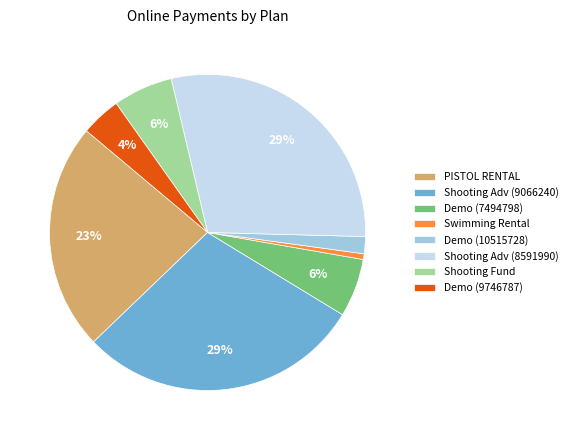

Is the sum of Shooting Adv (9066240) and Demo (7494798) greater than half?

No